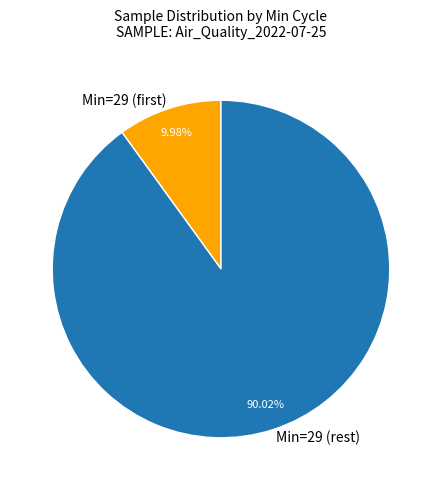

Rank the categories by value from lowest to highest.

Min=29 (first), Min=29 (rest)